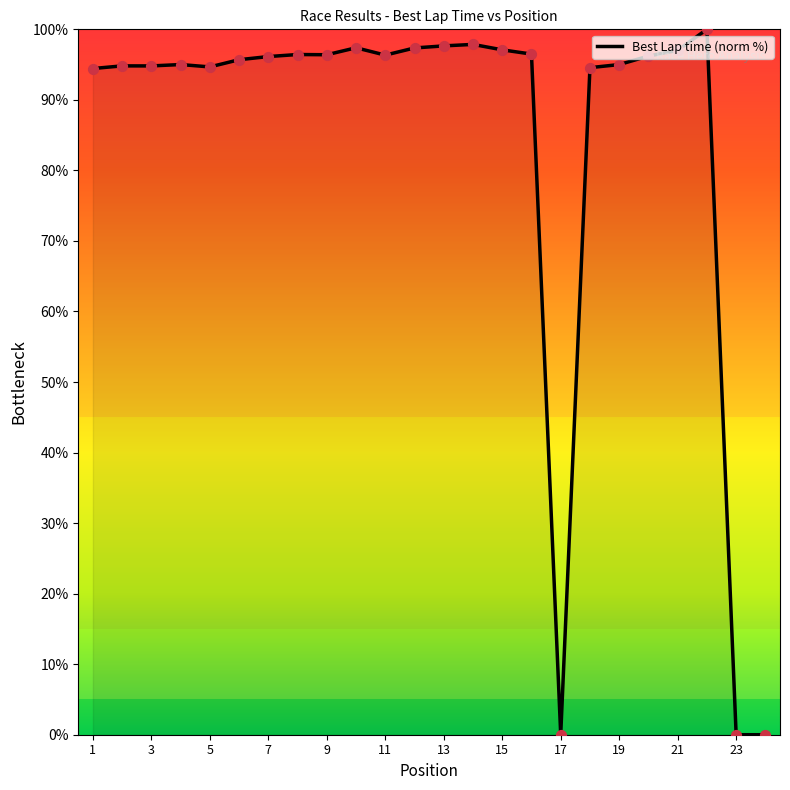

What is the difference between the maximum and minimum values?

100.0